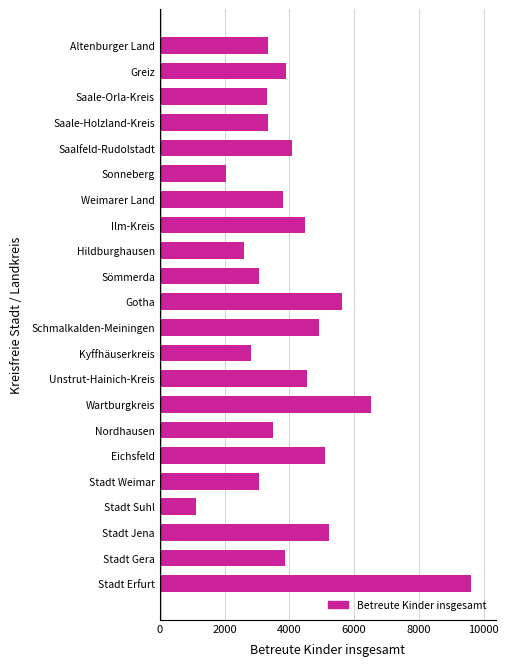

What is the greatest value displayed?

9600